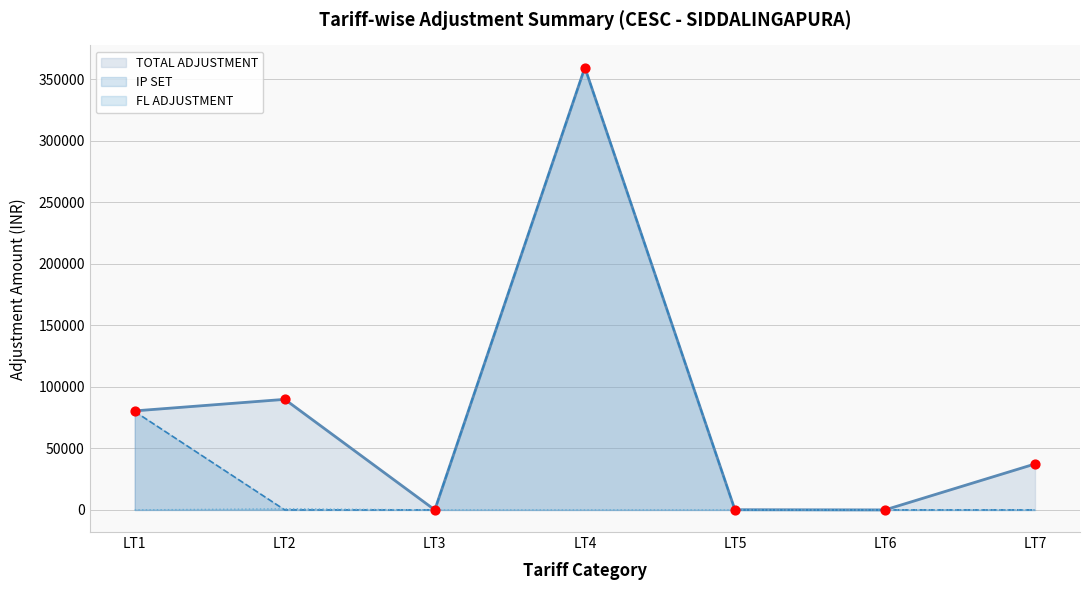

Which series contains the lowest Y value?

IP SET